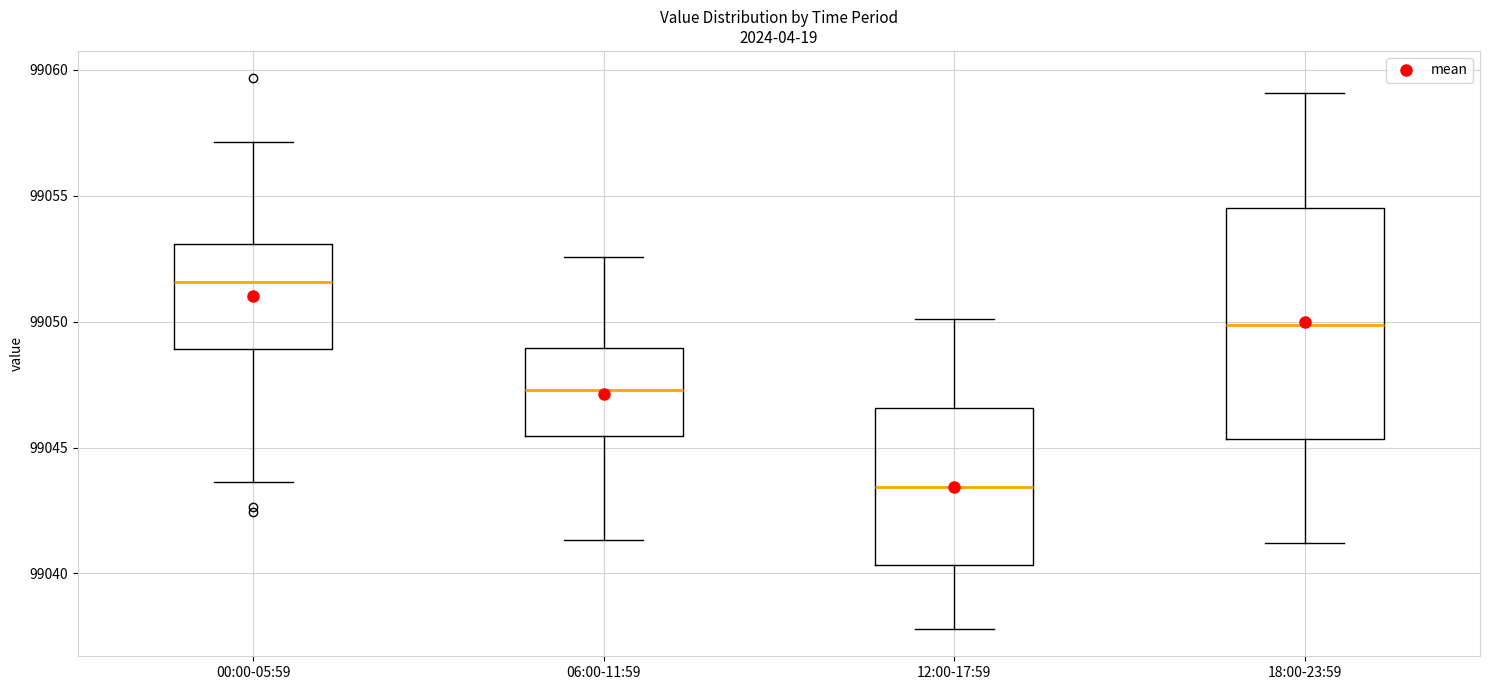

Which box is the tallest, from its lower edge to its upper edge?

18:00-23:59